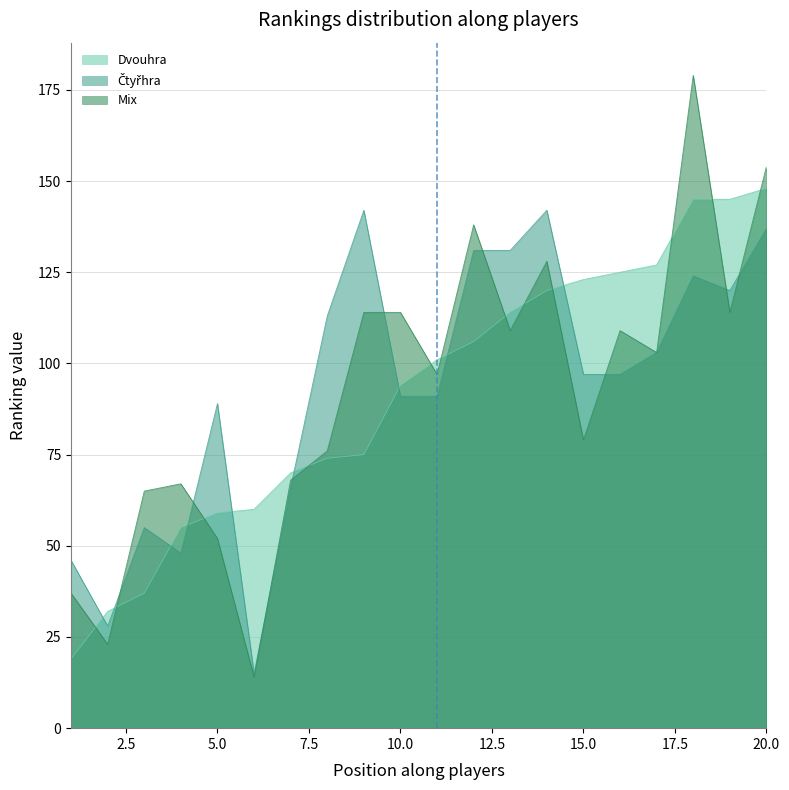

How many times do Mix and Dvouhra cross each other?

12